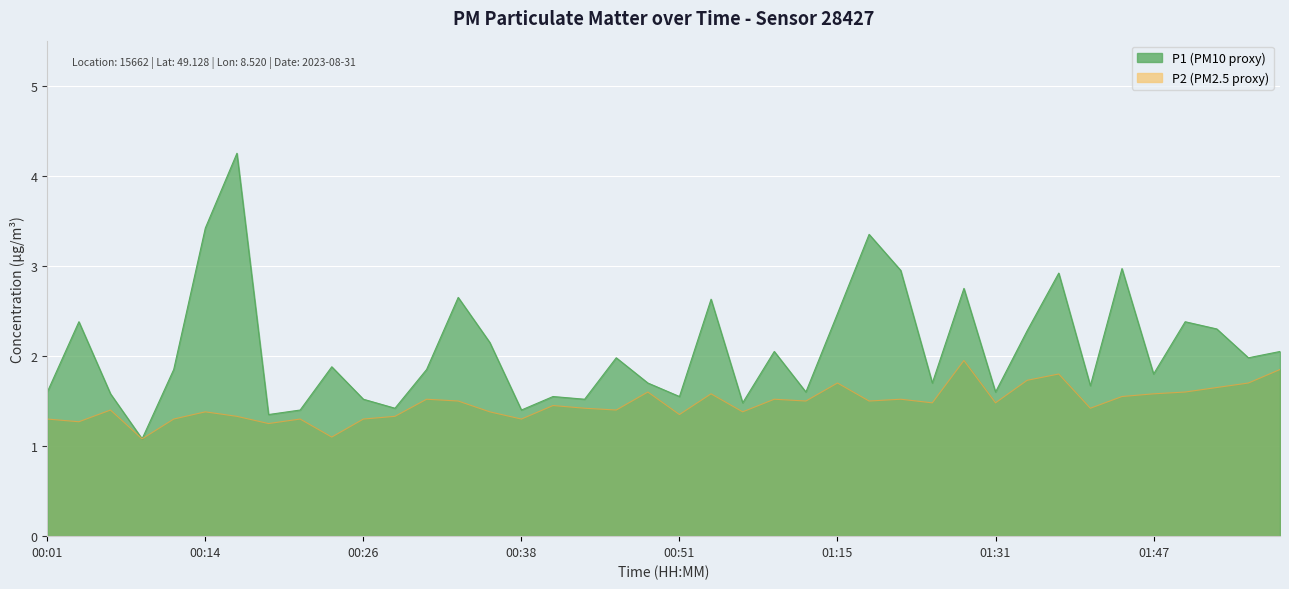

Where is the first local minimum for P2?

00:04